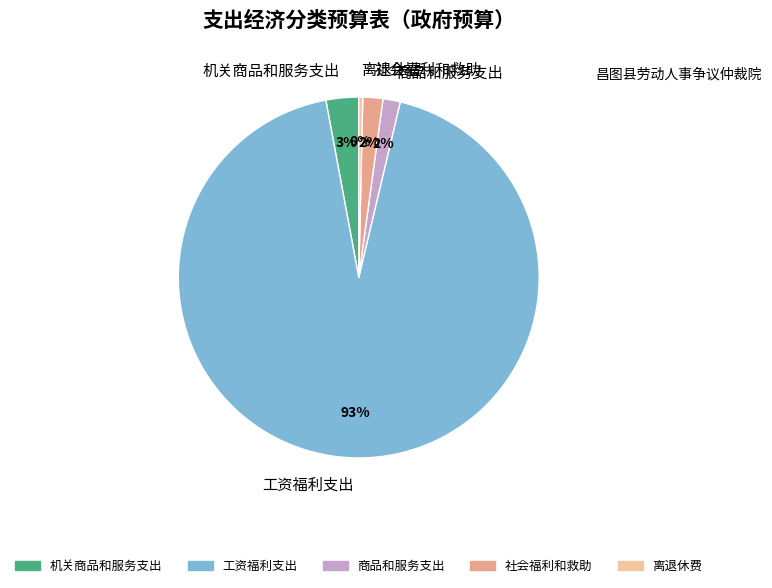

The 机关商品和服务支出 slice represents 11% of the pie. True or false?

False